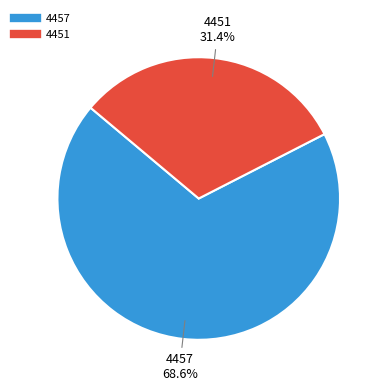

To the nearest percent, what percentage of the pie is 4451?

31%